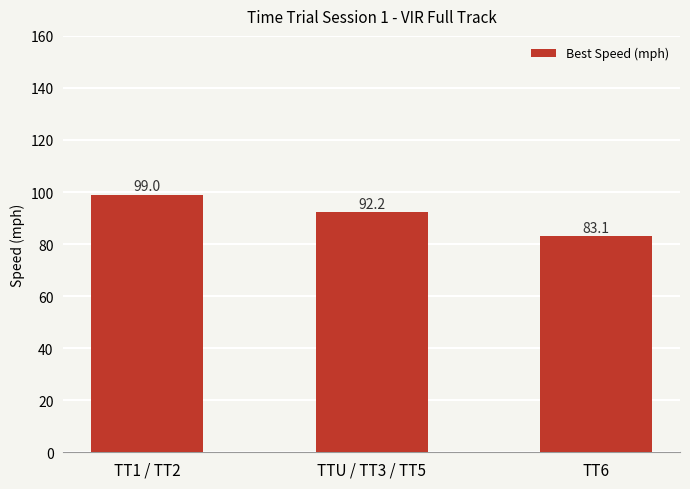

List the labels in order of value, largest first.

TT1 / TT2, TTU / TT3 / TT5, TT6